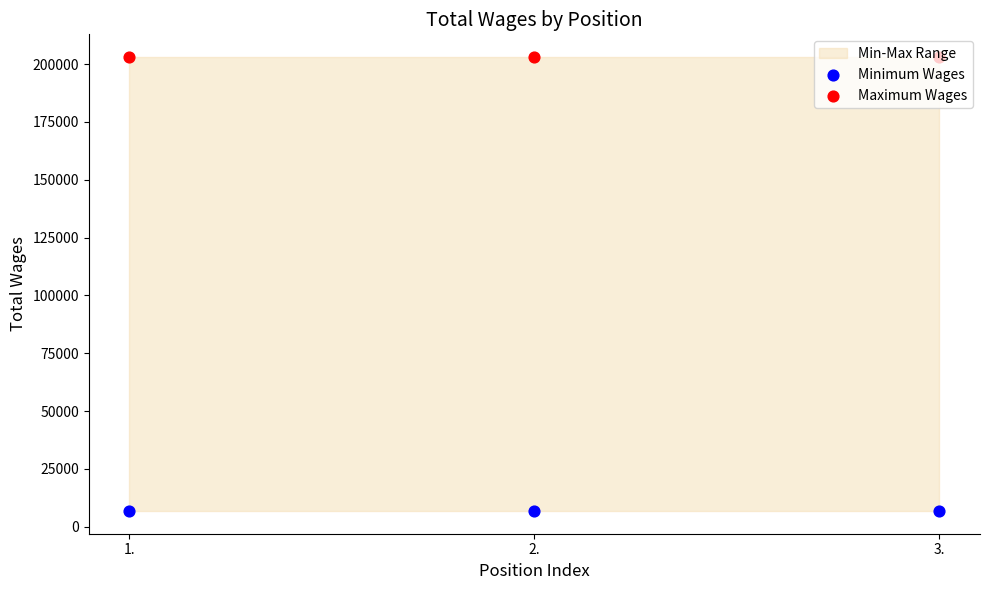

At which category is the sum across all series the highest?

1.